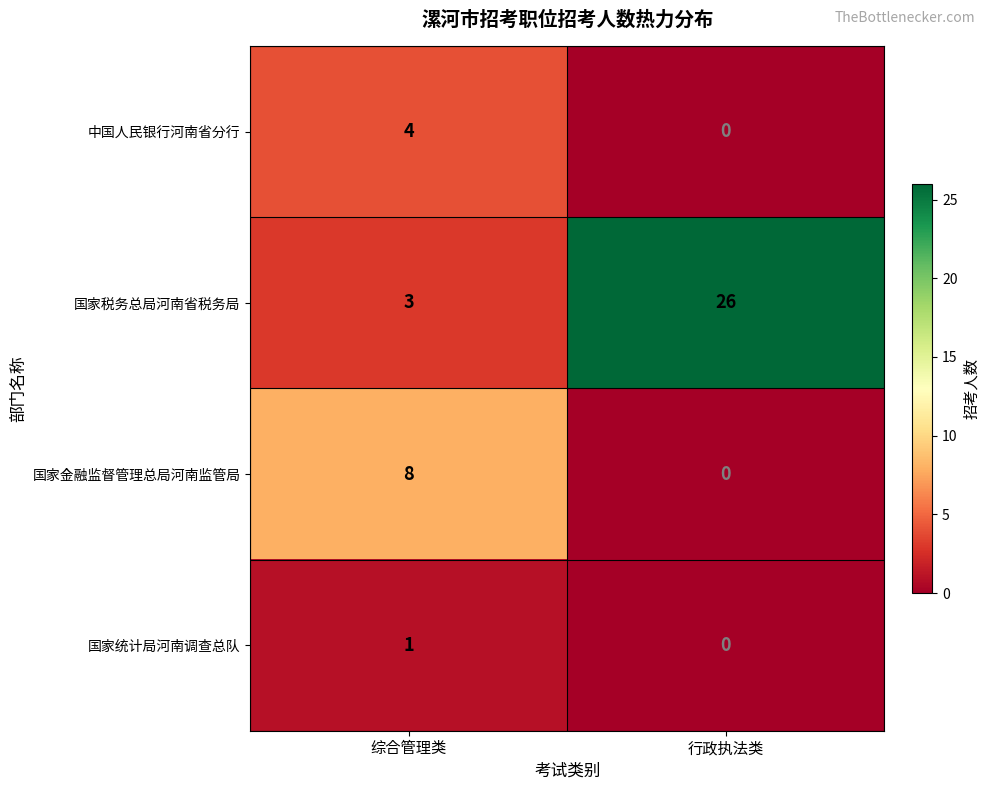

What is the total value across all series at 行政执法类?

26